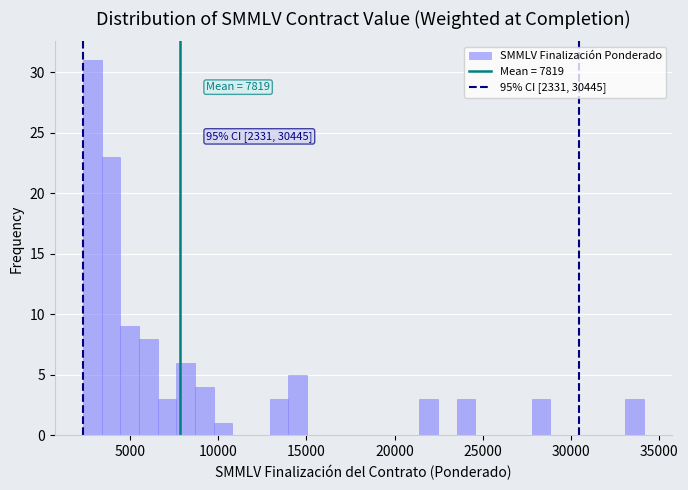

Read against the x-axis, roughly where is the centre of the tallest bar?

3000